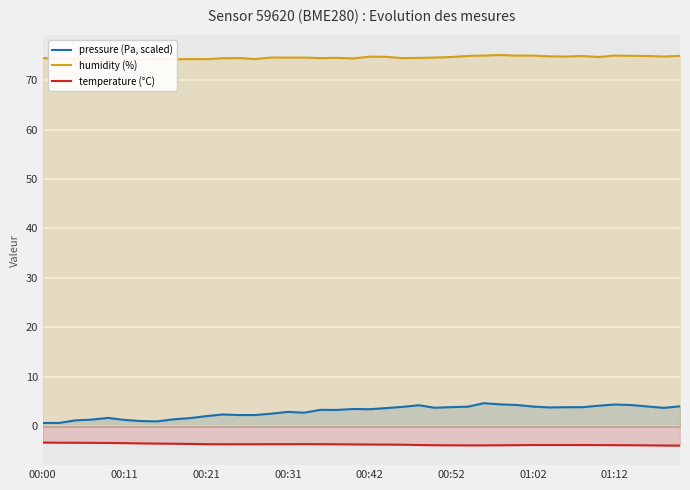

True or false: temperature (°C) and pressure (Pa, scaled) cross at least once.

False